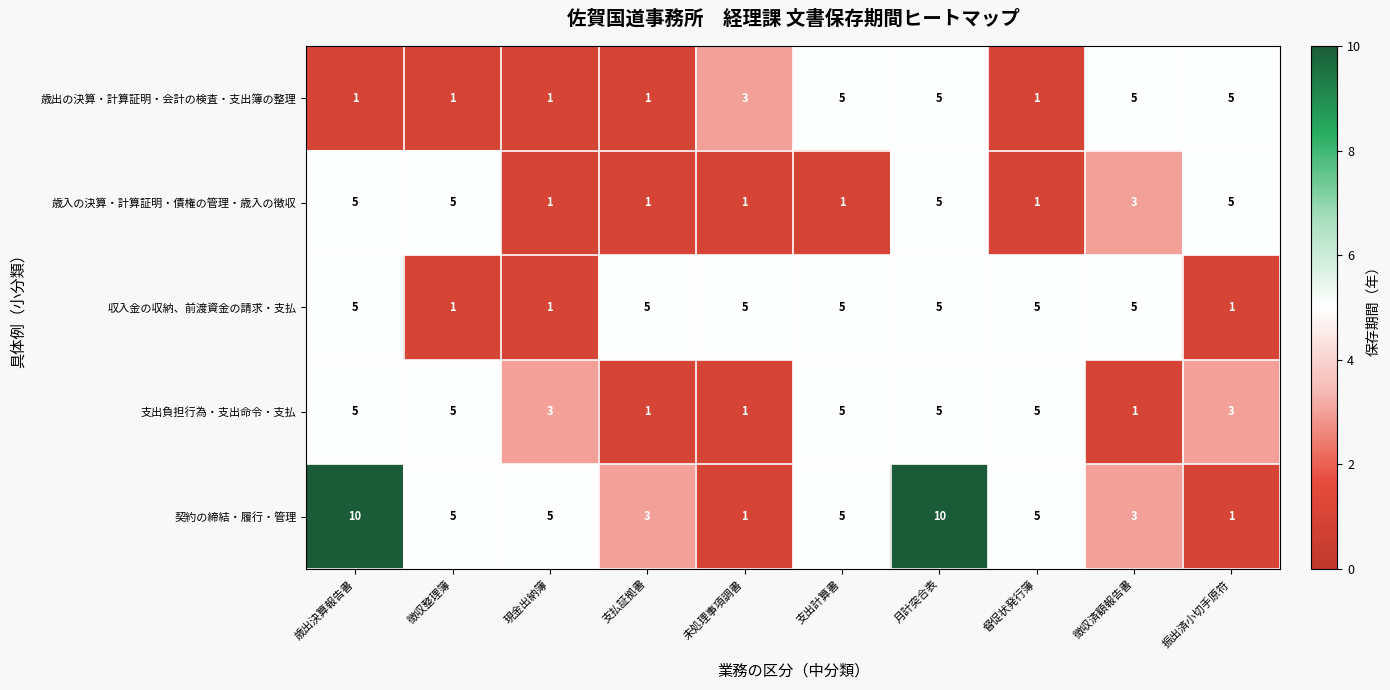

How many distinct data groups are displayed?

5